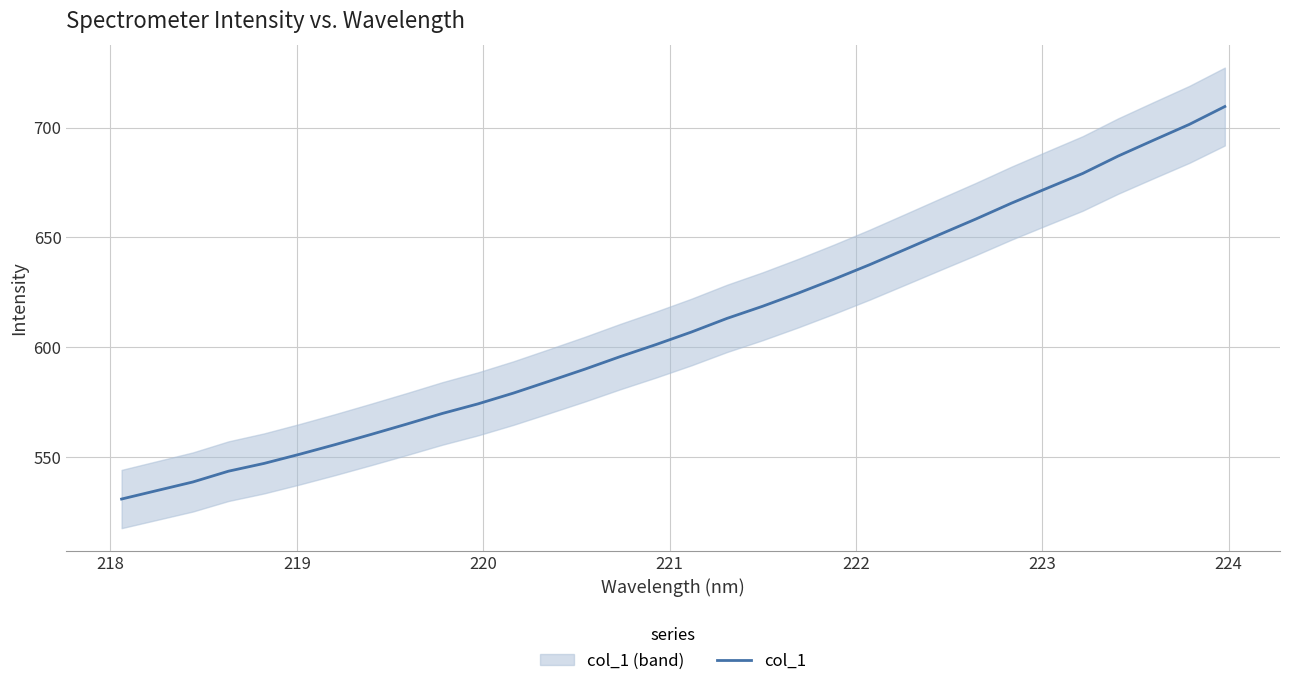

What is the greatest value displayed?

709.6